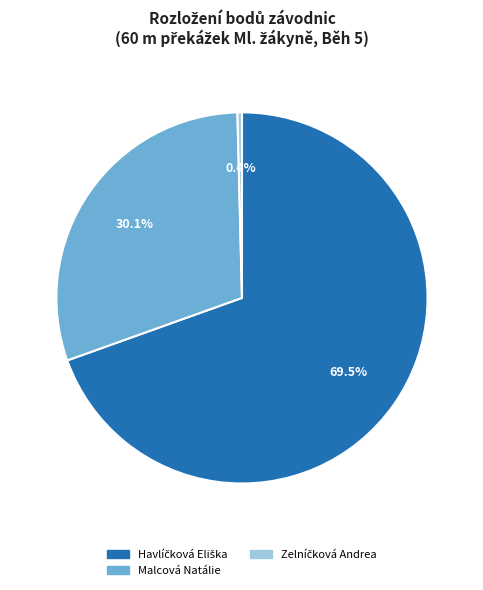

Is there any slice that represents more than half of the pie?

Yes